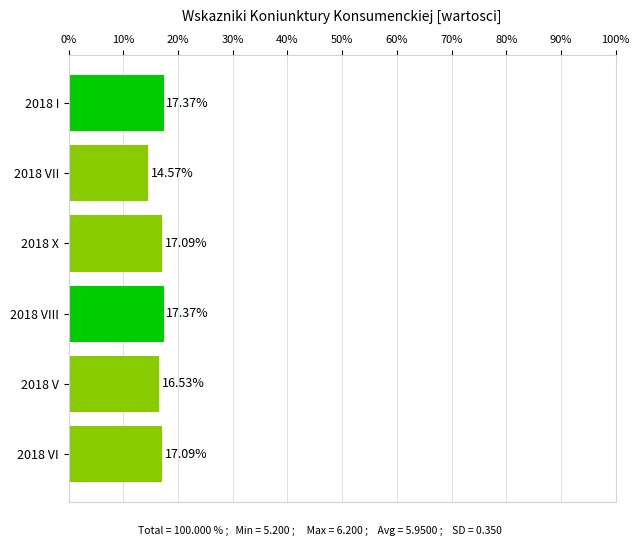

What is the sum of all values?

100.0